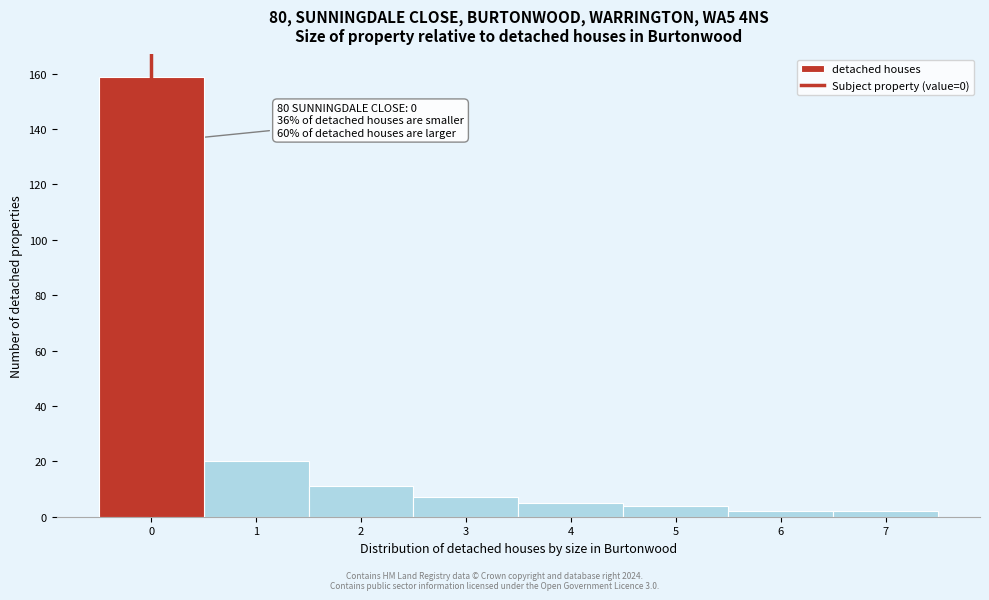

Over which range of the x-axis is the bar tallest?

-0.5 to 0.5